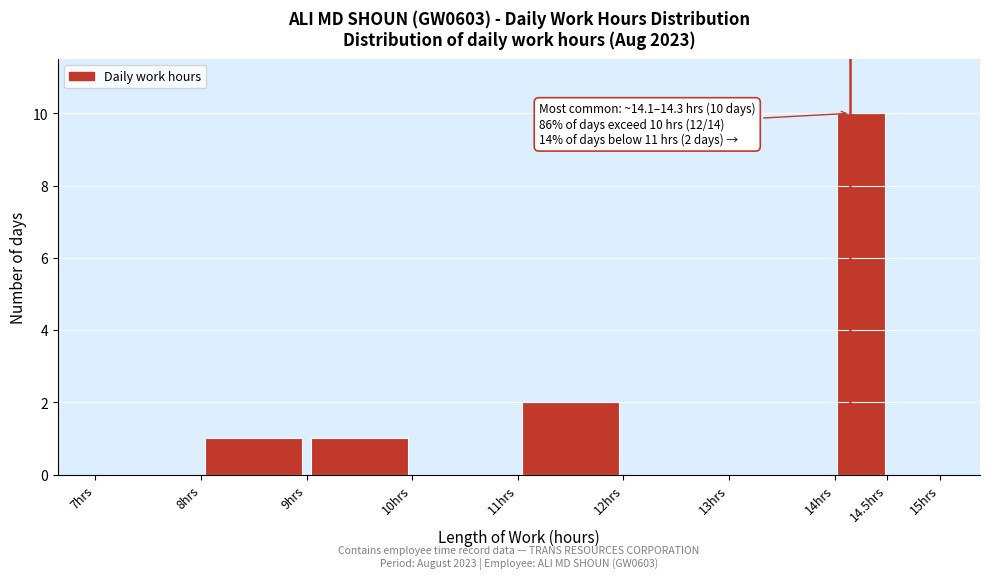

Which range on the x-axis has the tallest bar?

14.0 to 14.5